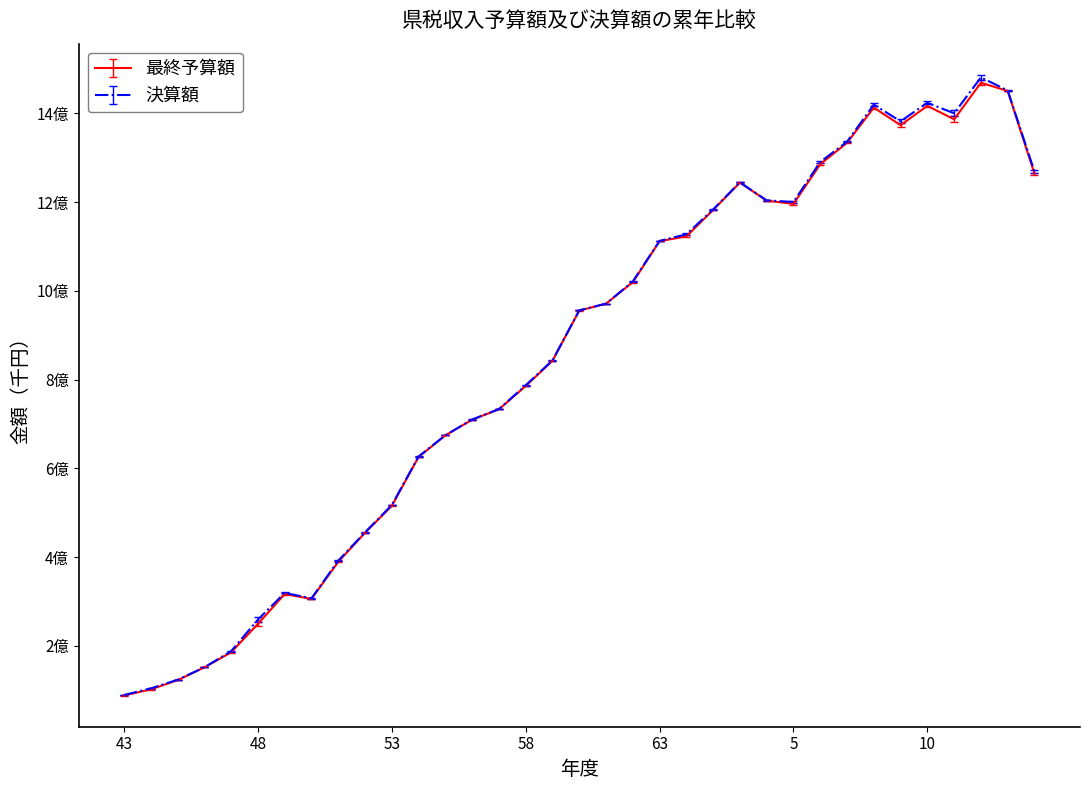

Reading right to left, list all the values displayed in this chart.

最終予算額: 126424430	145062297	146911762	138663865	141696261	137348976	141301291	133366773	128544274	119615873	120315103	124389943	118229991	112268127	111198774	101951507	97104096	95543732	84242714	78534478	73289098	70959218	67412171	62548151	51528704	45449101	38916725	30551076	31646564	24914179	18516529	15105260	12226646	10154567	8785211
決算額: 126902941	145163288	148117801	140020614	142403080	138213752	141979744	133606809	129057520	120036944	120393041	124454763	118362928	112745640	111259395	102126540	97112687	95606738	84315453	78722045	73343223	70985618	67447725	62667278	51713668	45561800	39171112	30677235	31903768	25887869	18771420	15119619	12317950	10376696	8886458